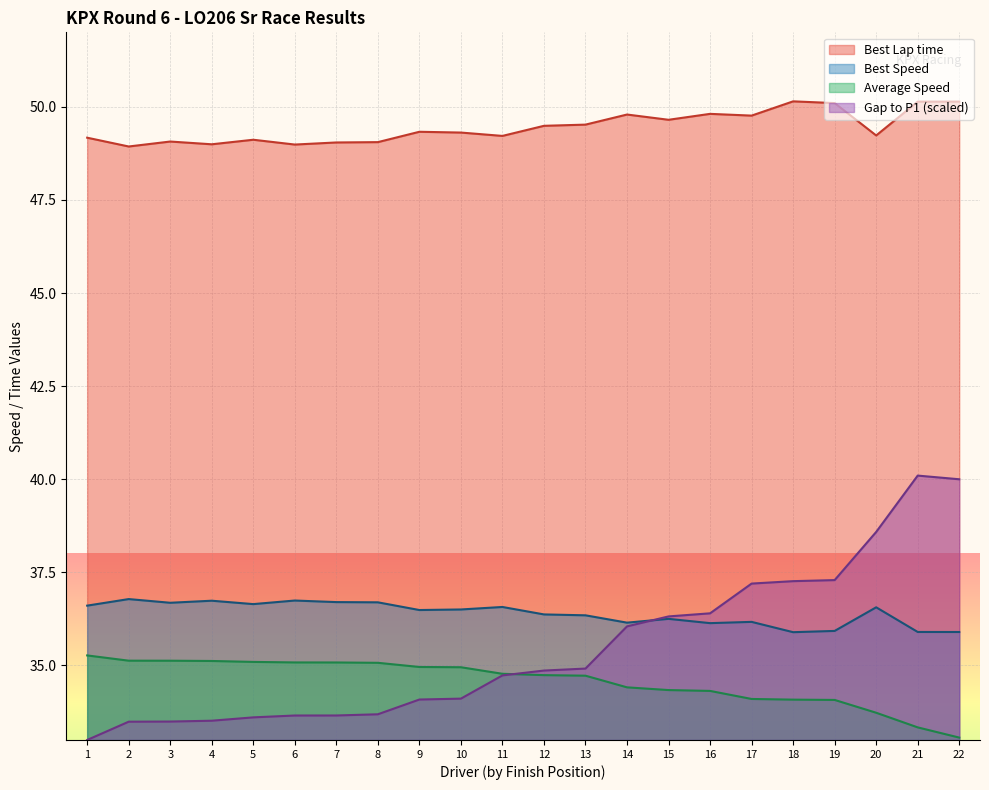

List the series in order of their peak value, lowest first.

Average Speed, Best Speed, Gap to P1 (scaled), Best Lap time